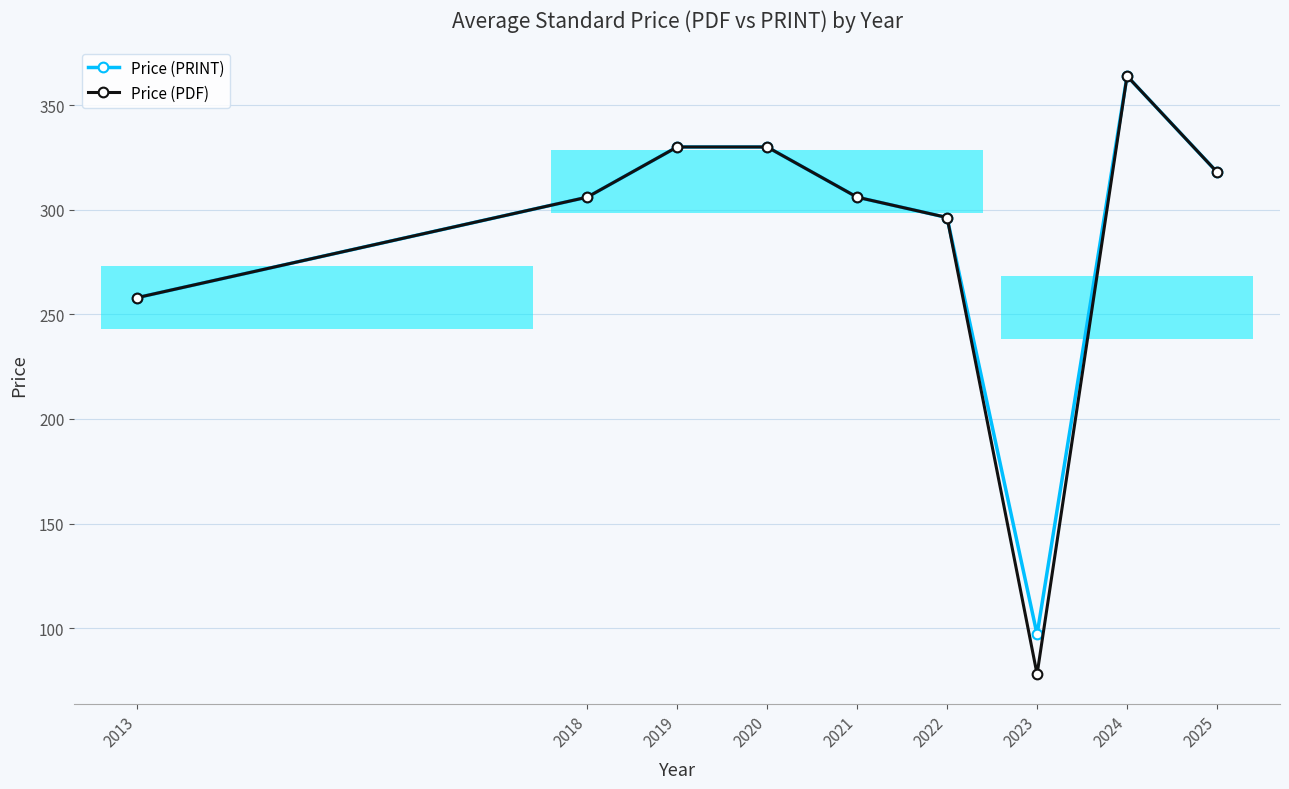

Between 2025 and 2019, which is larger?

2019